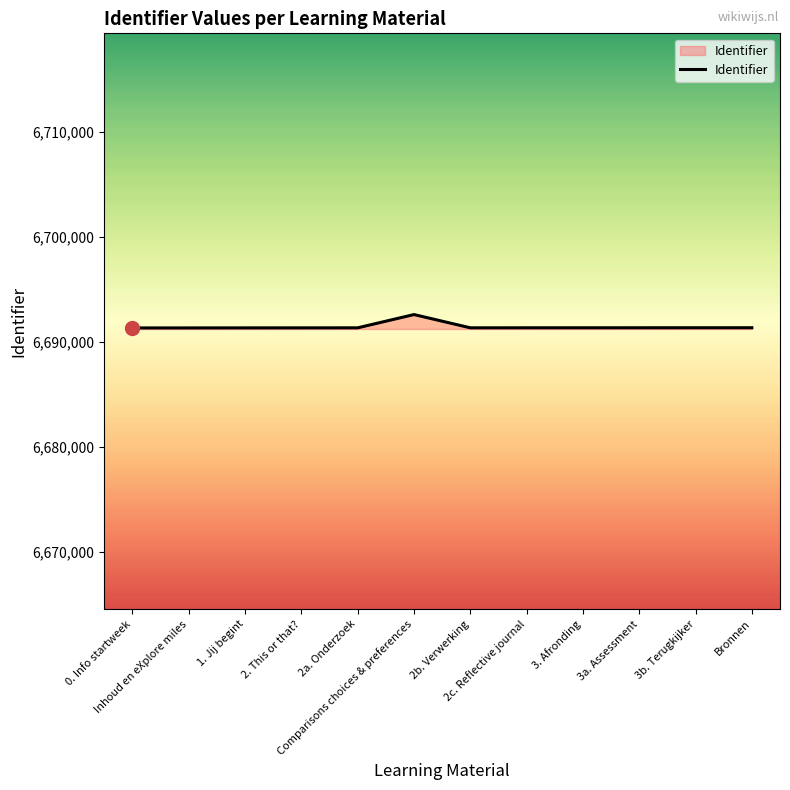

The value at 0. Info startweek is 6691341. True or false?

True